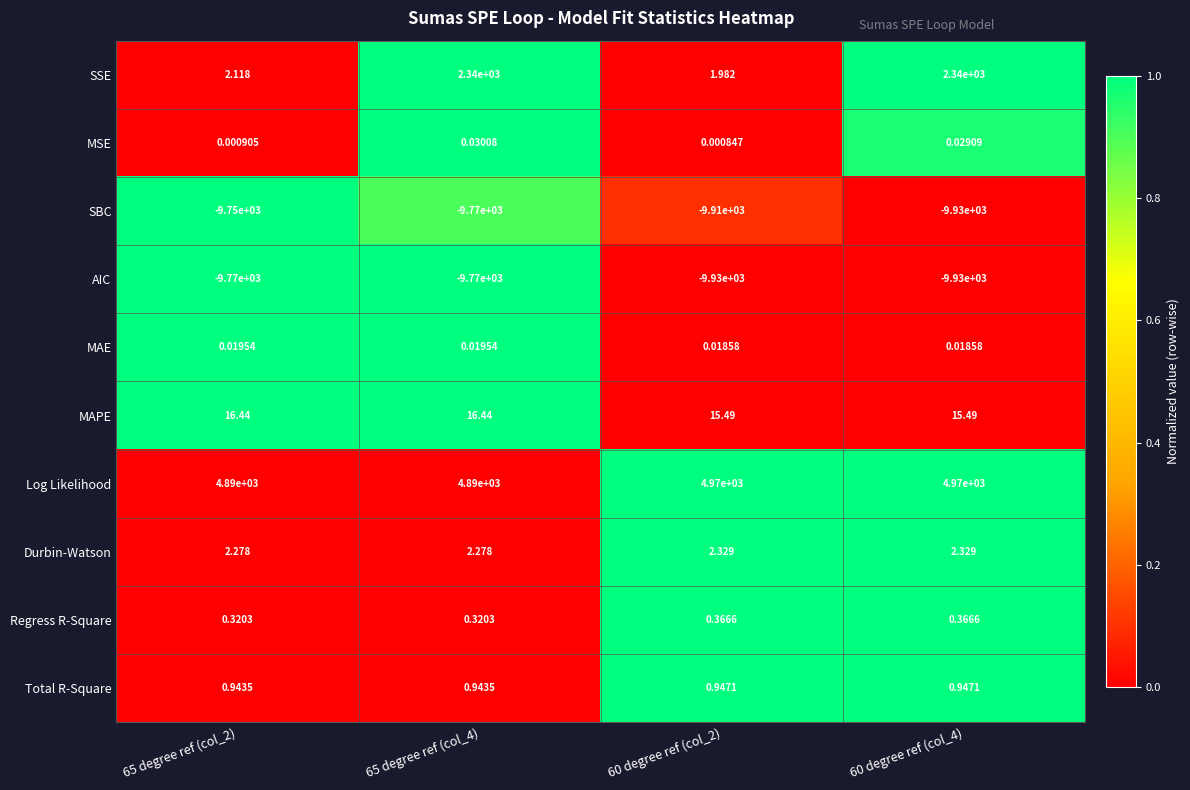

Which series has the largest total across all categories?

Log Likelihood